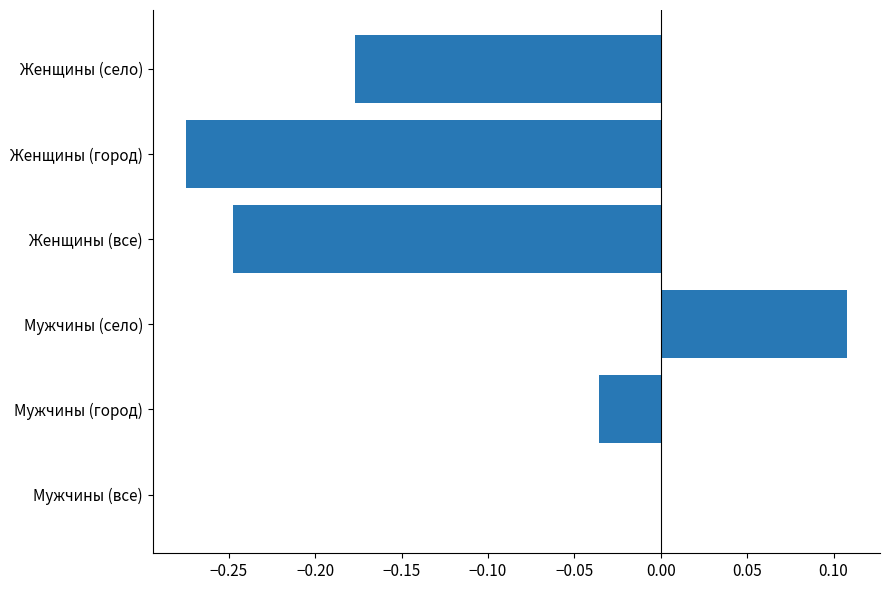

The chart shows a value of -0.3 at Женщины (село). True or false?

False